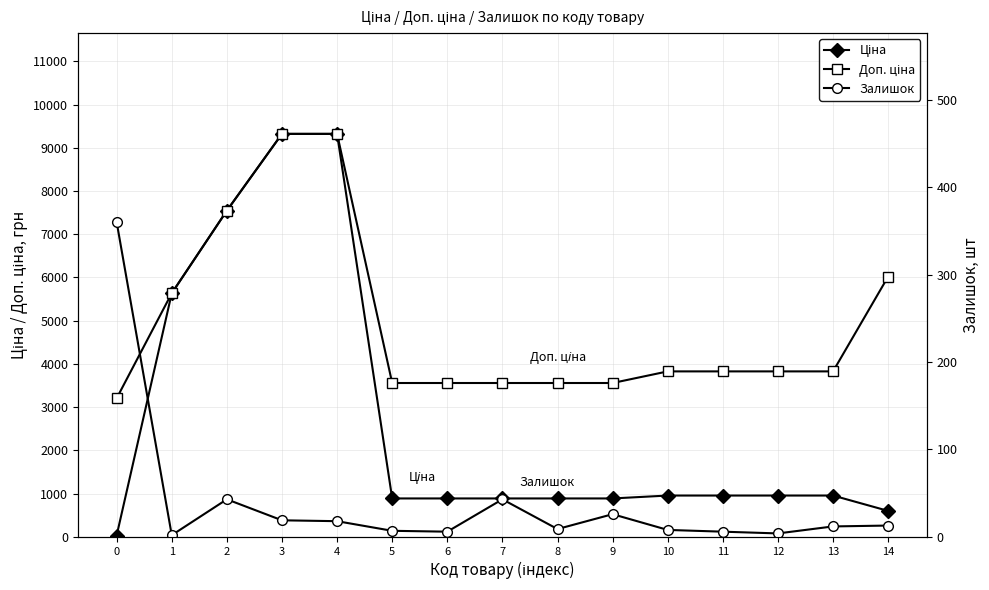

Is it true that Доп. ціна equals 2388.5 at 2?

False